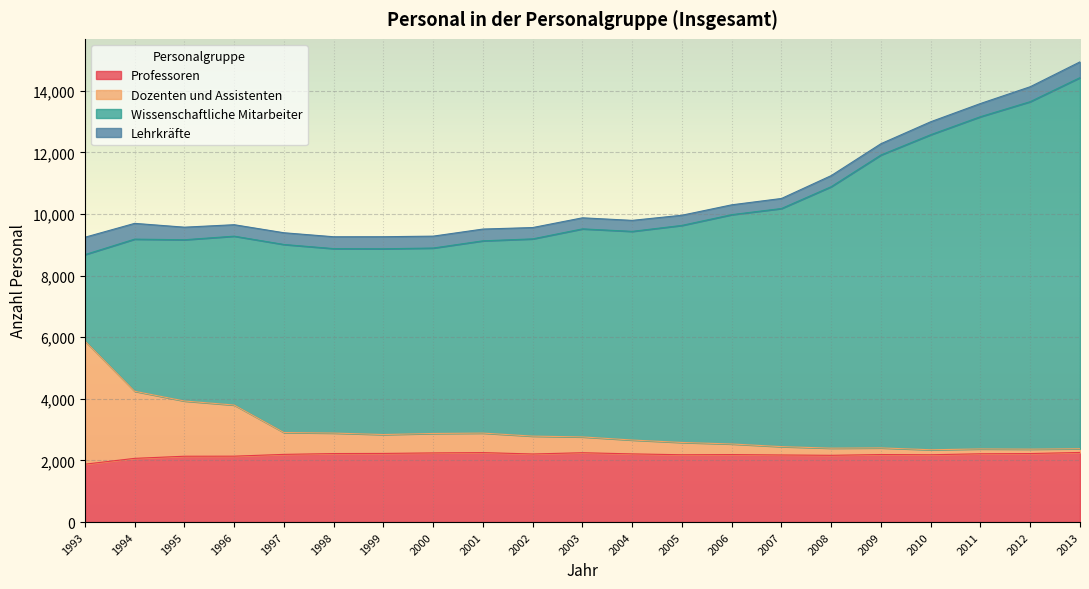

Is it true that Professoren equals 3132 at 2002?

False